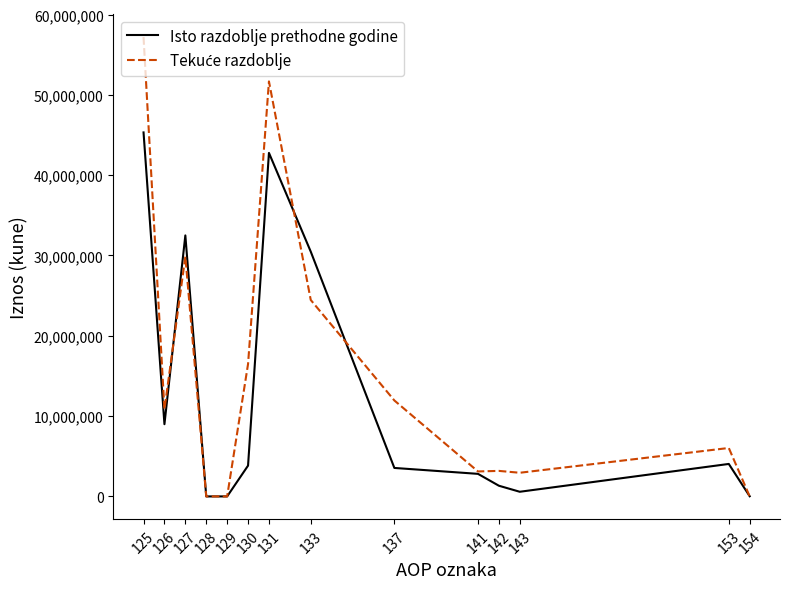

The value of Isto razdoblje prethodne godine at 142 is 1330855. True or false?

True